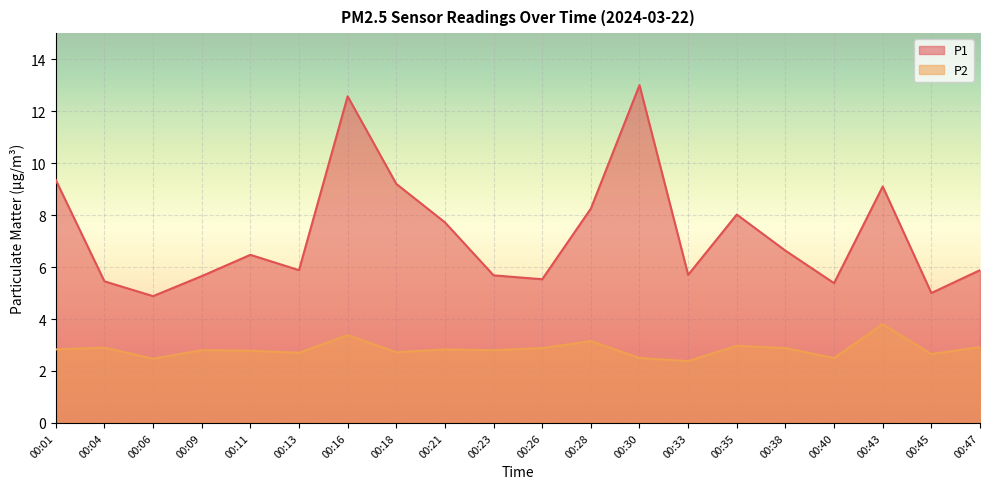

Which series has the largest range (max minus min)?

P1